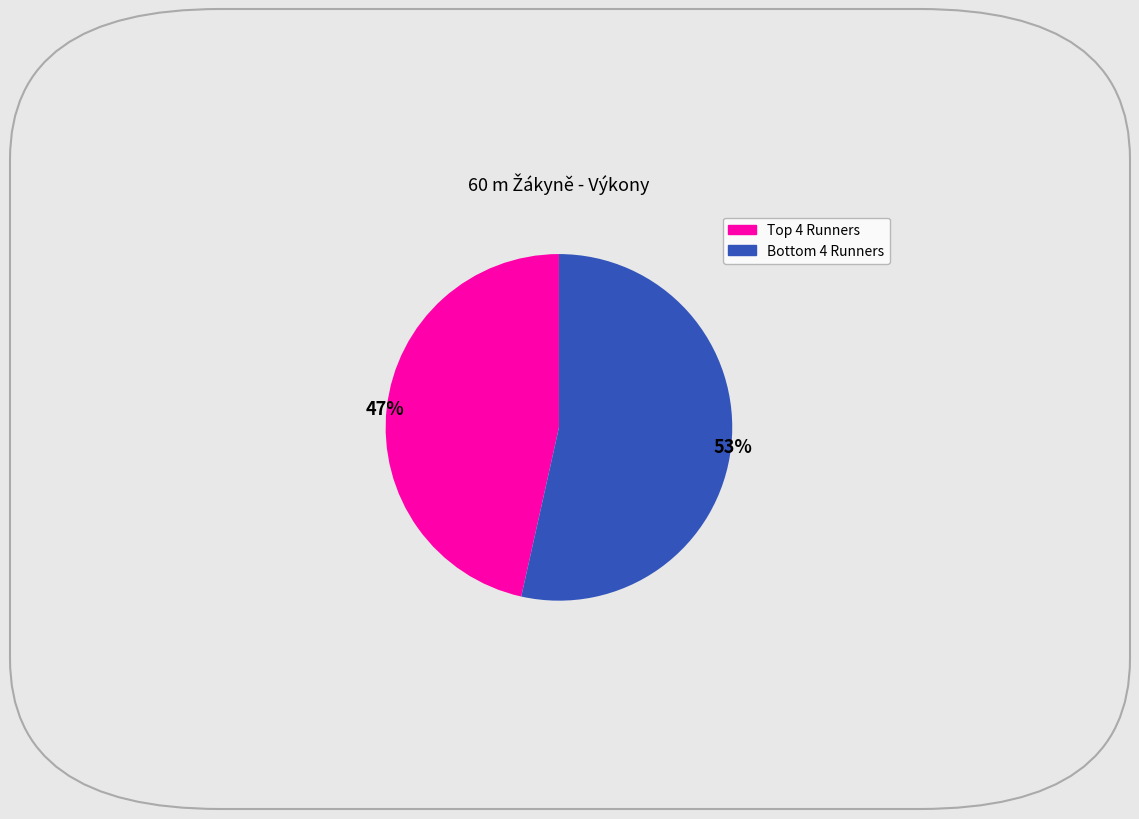

To the nearest percent, what is the average slice percentage?

50%